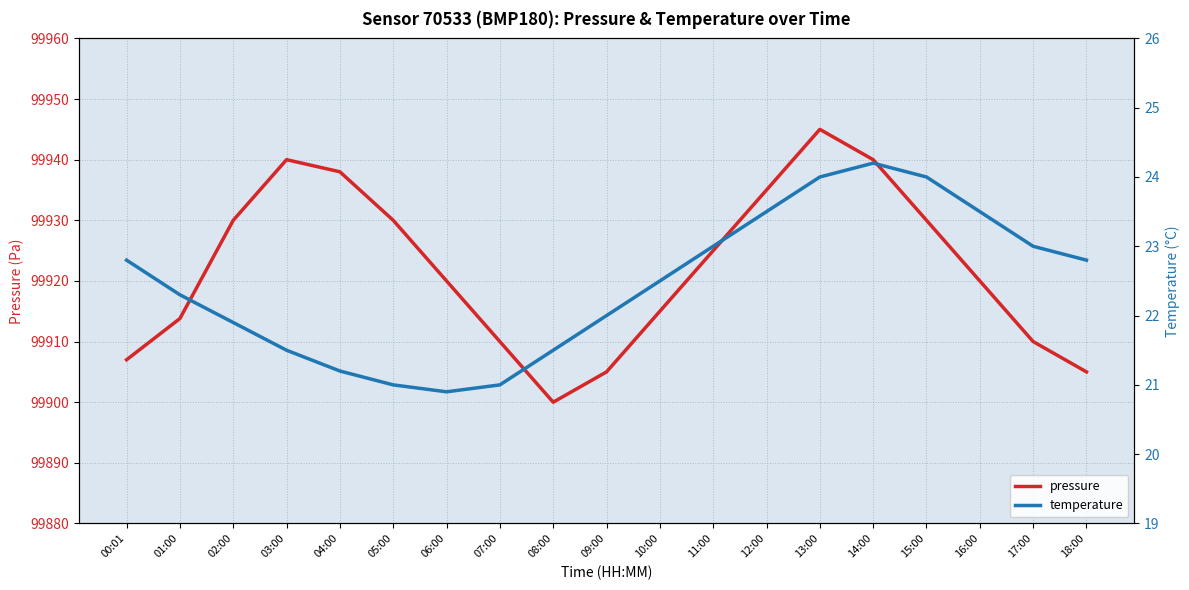

What is the value of the temperature point at the 3rd from the left?

21.9